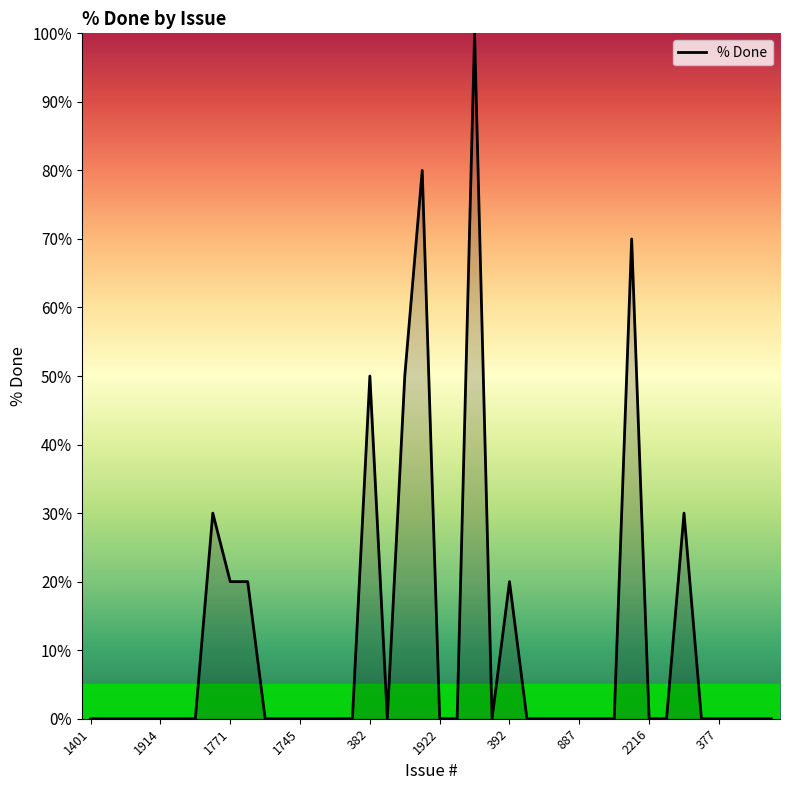

True or false: there are more than 2 points higher than both neighbors.

True